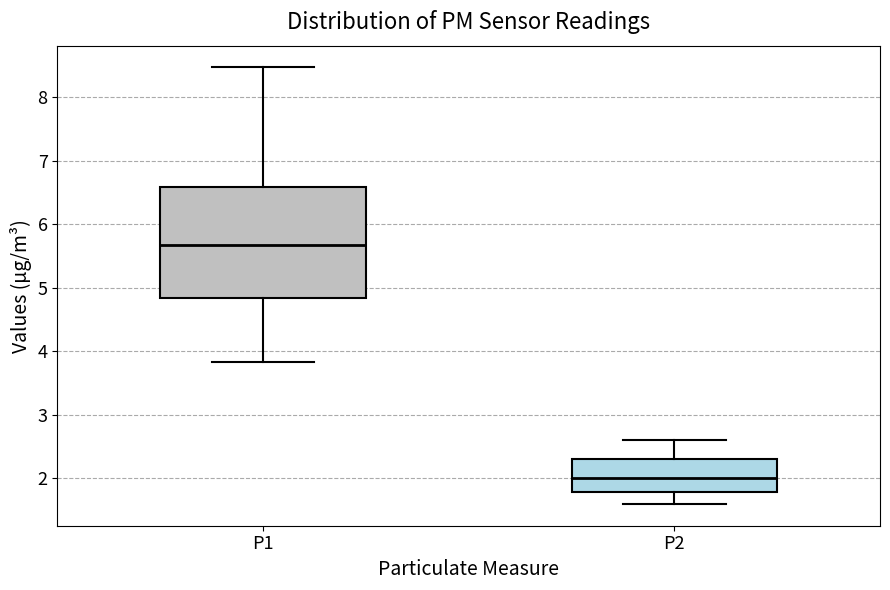

Reading left to right, read every box against the y-axis: the position of its median line, the range the box covers, and the ends of its whiskers. The values are not printed on the chart, so give them approximately, as read against the axis.

P1: median 5.7, box 4.8 to 6.6, whiskers 3.8 to 8.5
P2: median 2.0, box 1.8 to 2.3, whiskers 1.6 to 2.6